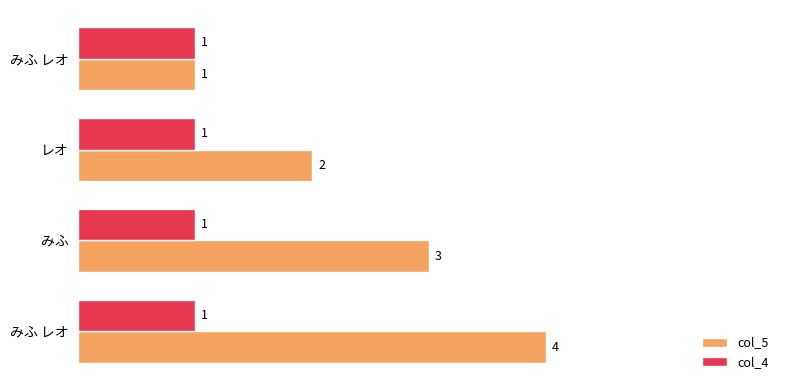

How many categories are shown in the chart?

4